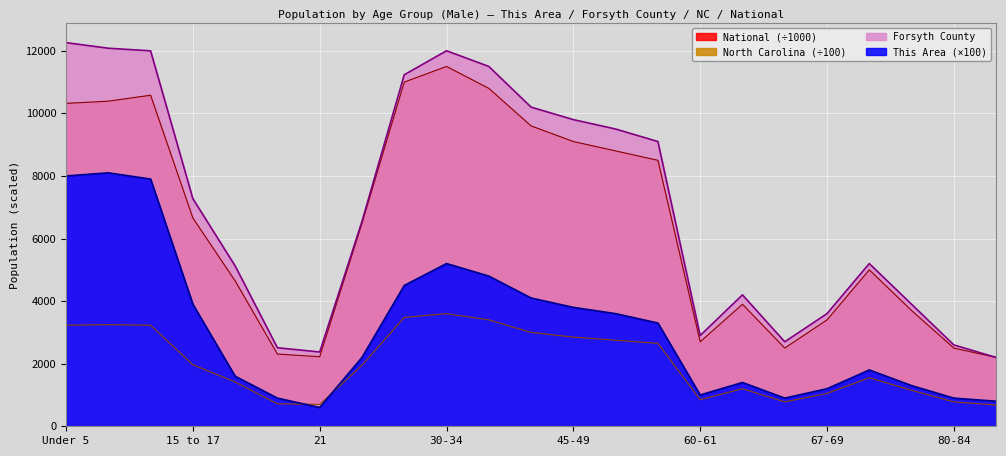

Which series has the largest range (max minus min)?

Forsyth County